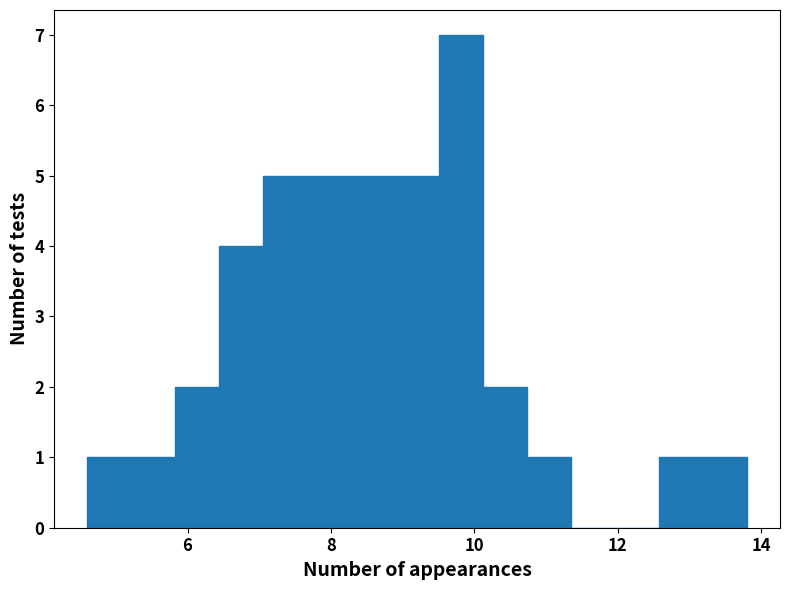

Around what value on the x-axis is the tallest bar? Give the approximate position of its centre, as read against the axis.

9.8